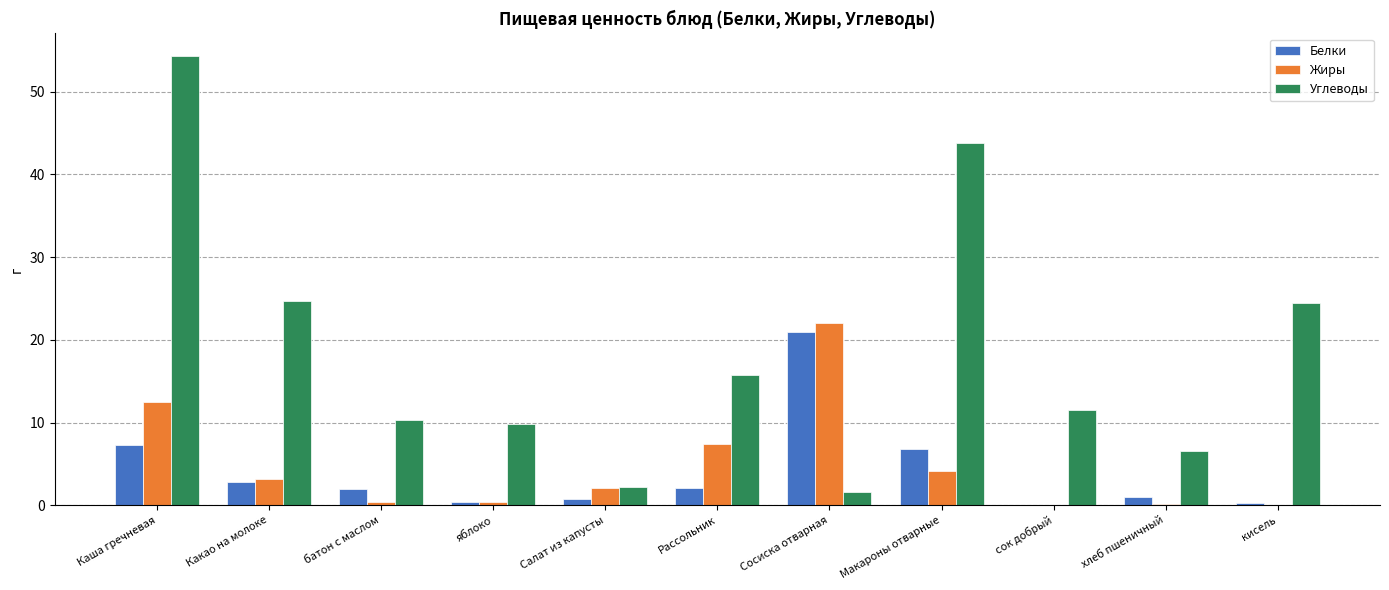

What are all the series names shown in the legend?

Белки, Жиры, Углеводы